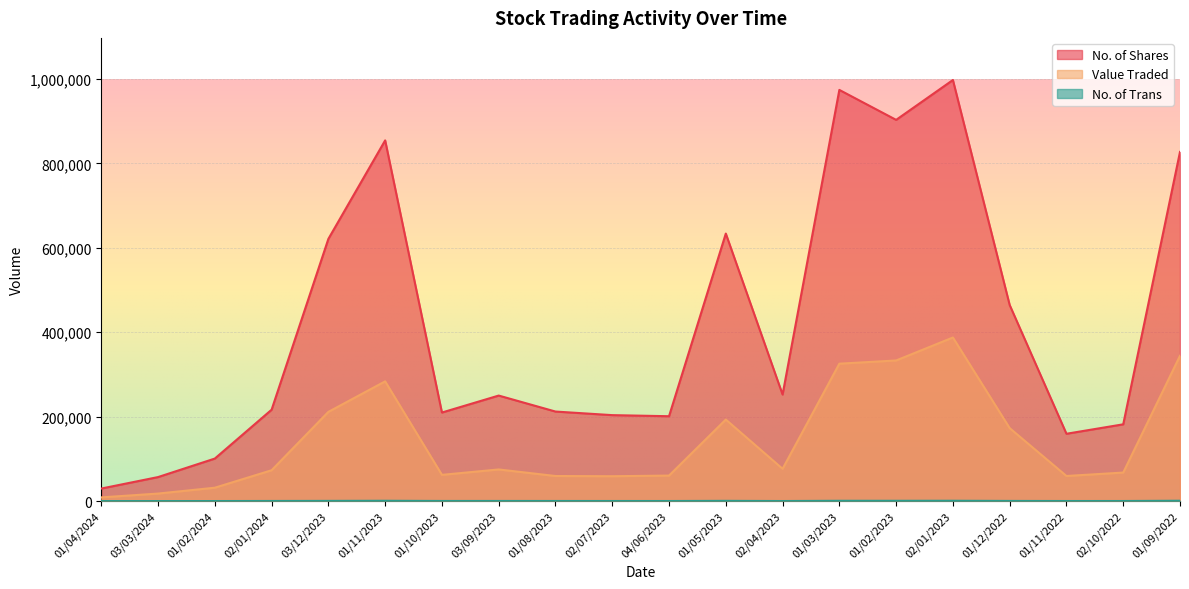

The value of No. of Shares at 03/03/2024 is 56944. True or false?

True